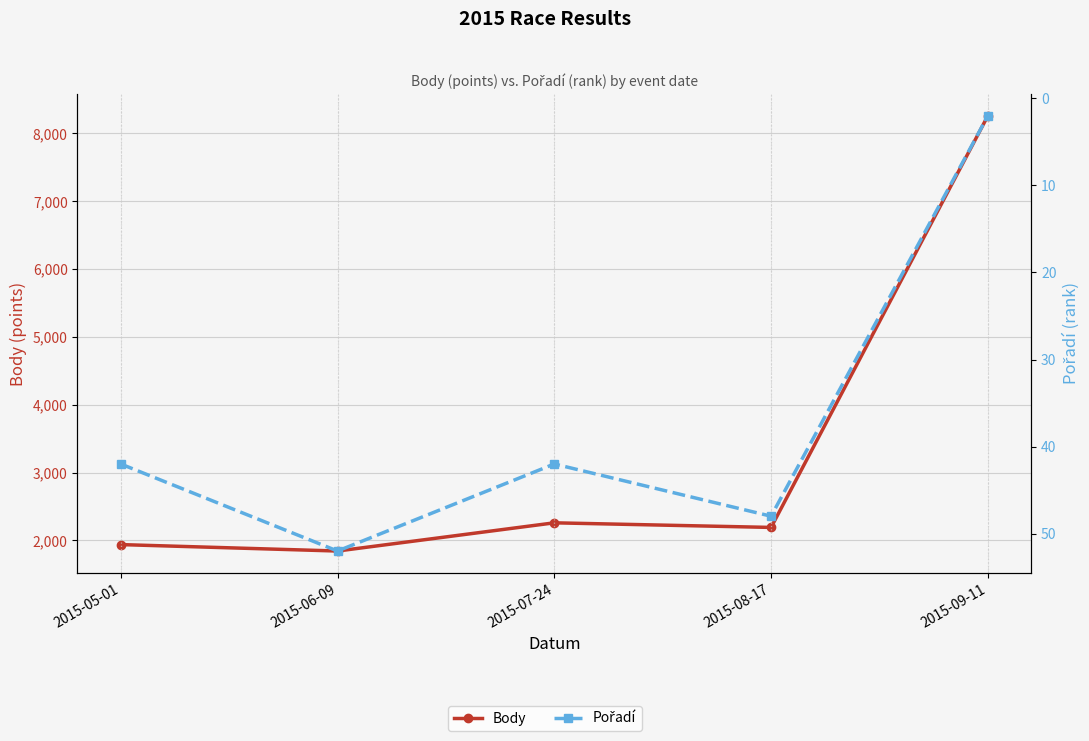

True or false: Body and Pořadí intersect in this chart.

False